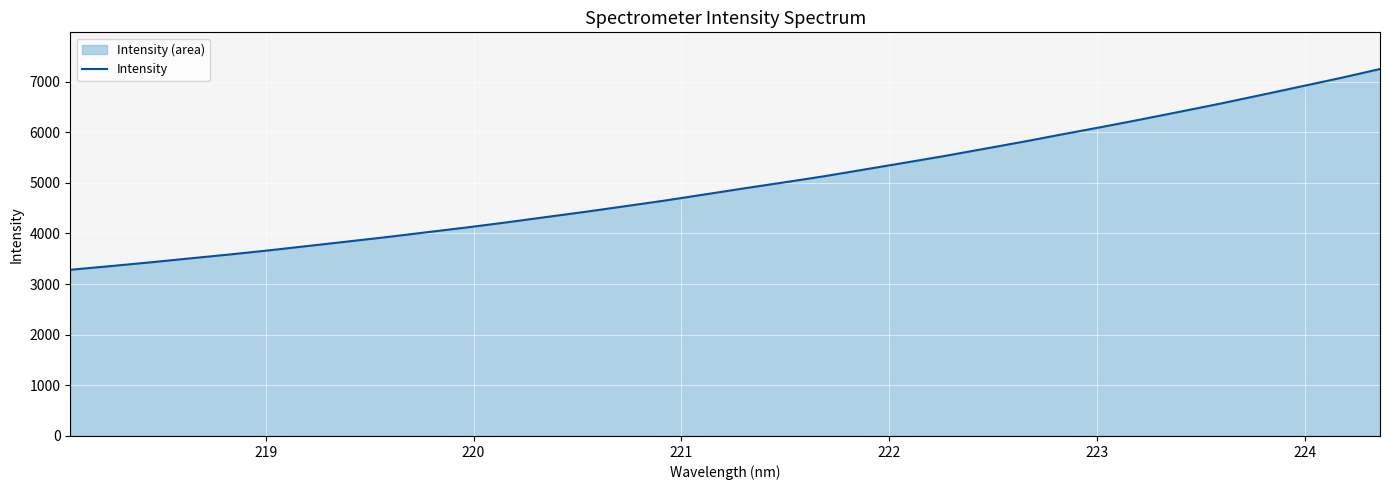

What is the difference between the maximum and minimum values?

3964.6